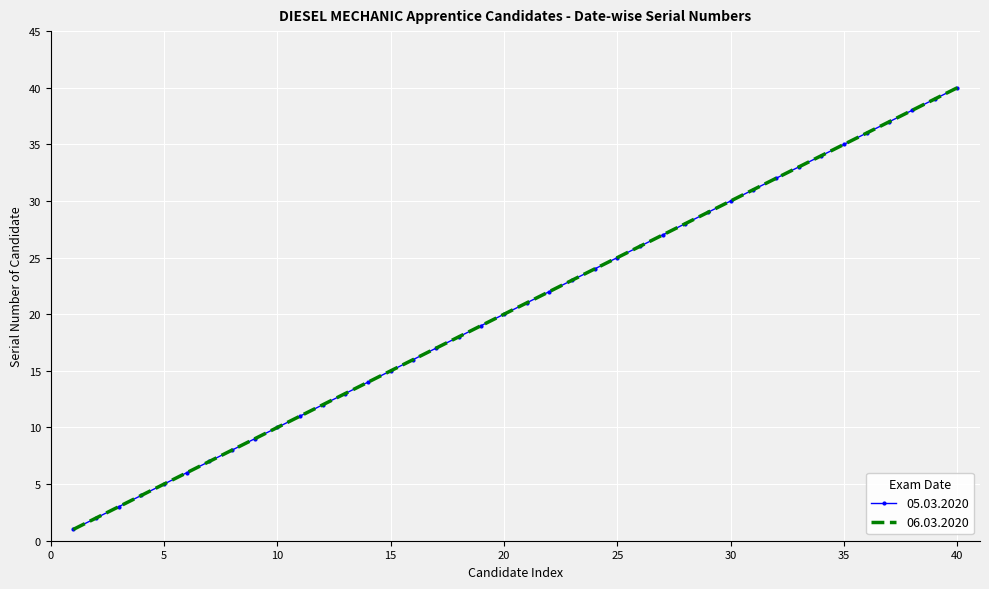

True or false: 06.03.2020 and 05.03.2020 intersect in this chart.

False